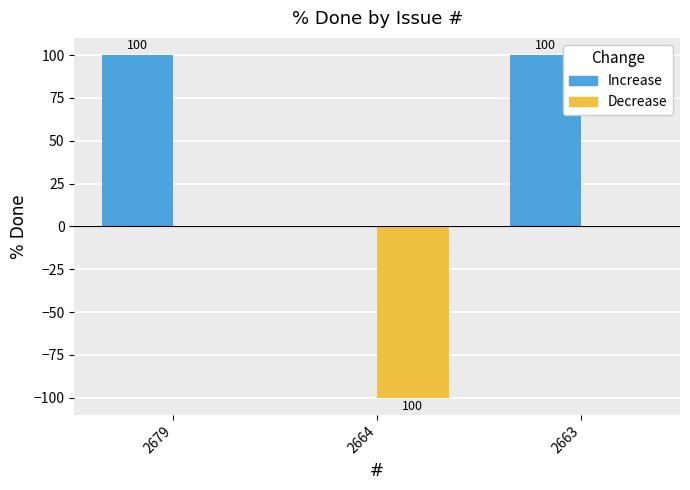

What is the total value across all series at 2679?

100